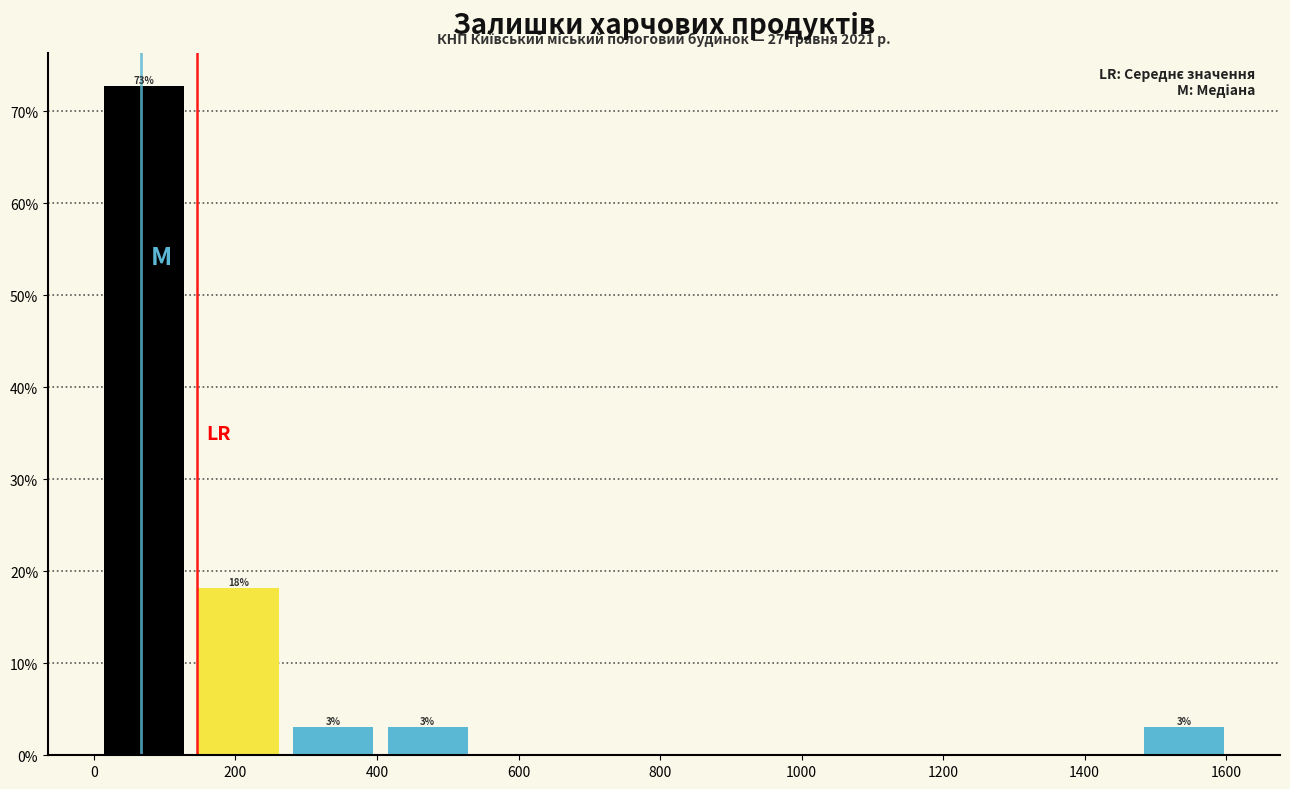

Which range on the x-axis has the tallest bar?

0 to 140